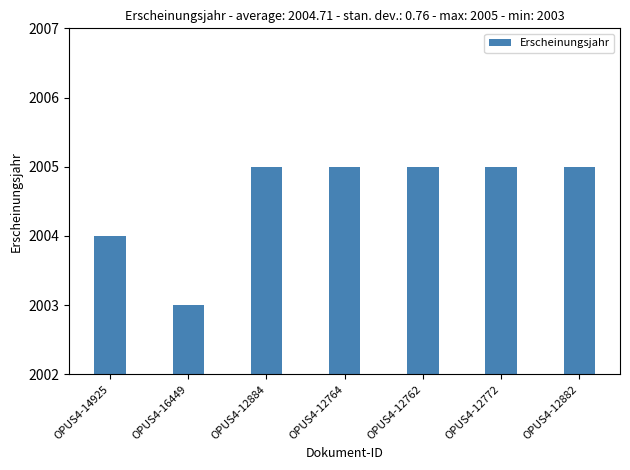

Which label corresponds to the largest value in the chart?

OPUS4-12884